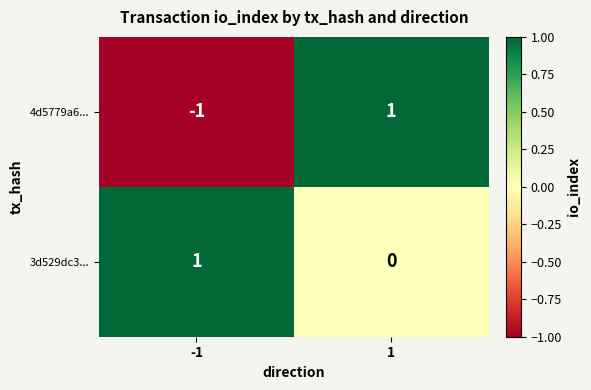

How many distinct data groups are displayed?

2